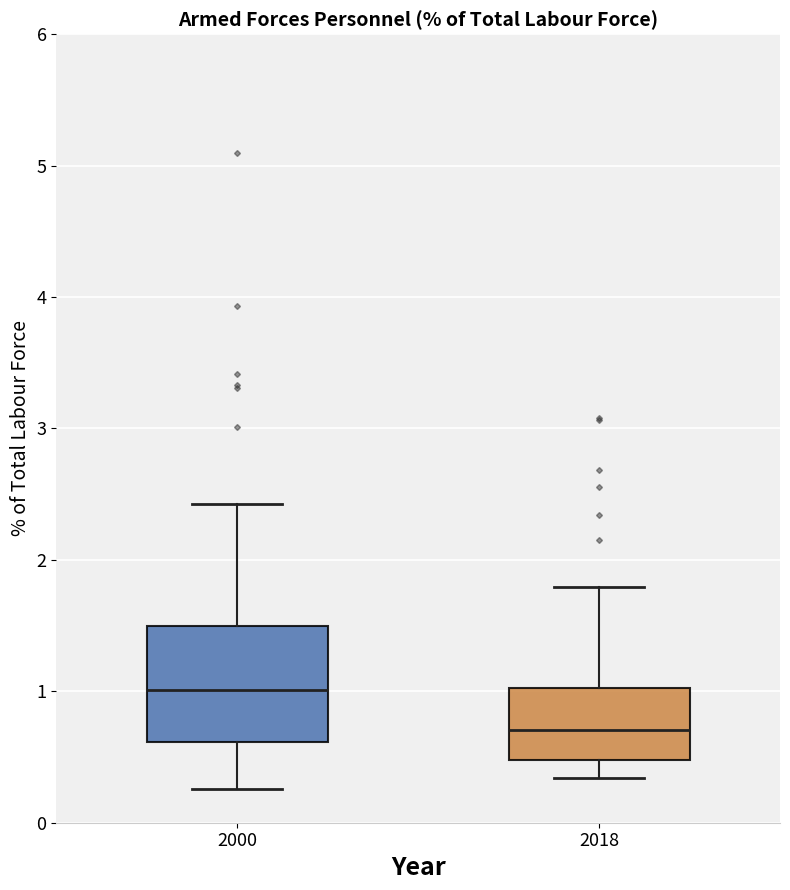

Which box is the tallest, from its lower edge to its upper edge?

2000